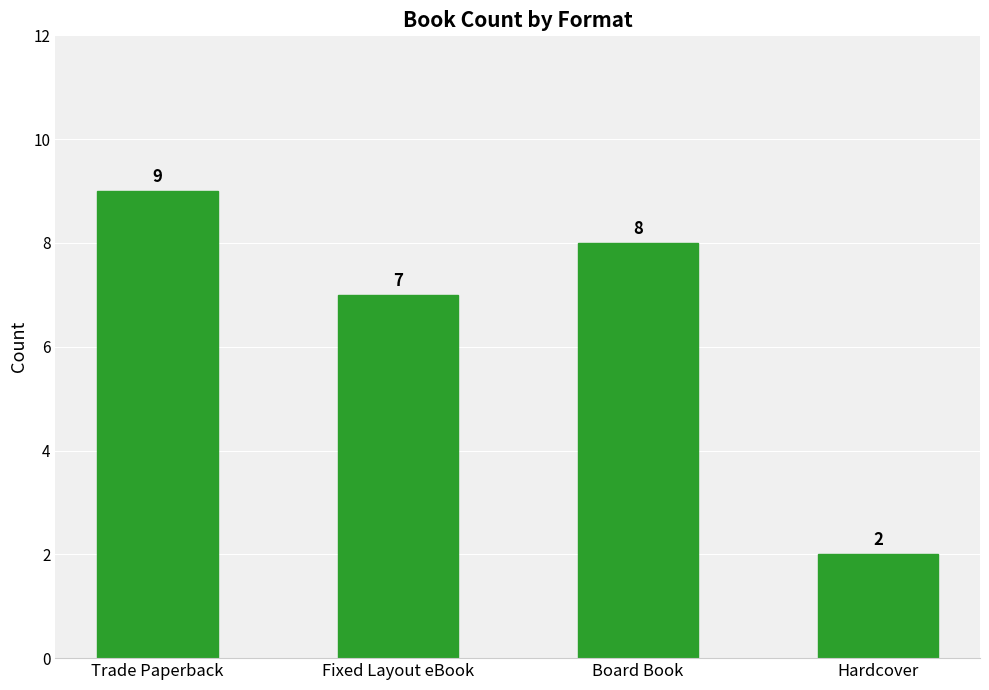

What is the label of the 3rd bar from the right?

Fixed Layout eBook